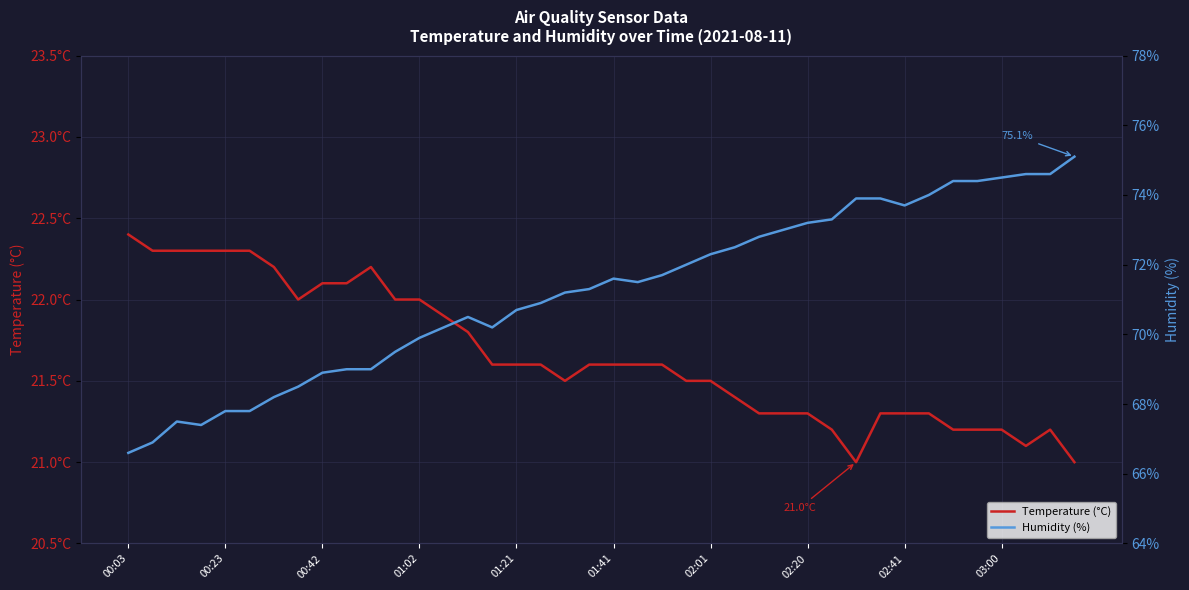

How many data points in Temperature (°C) are above 21?

38